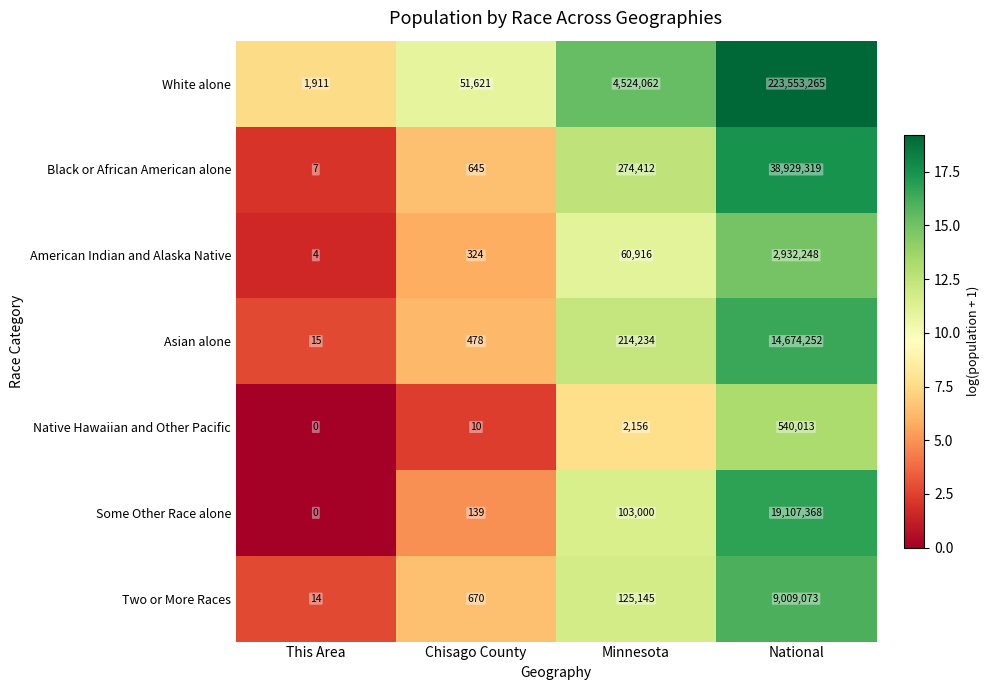

What is the difference between the Native Hawaiian and Other Pacific values at Chisago County and National?

540003